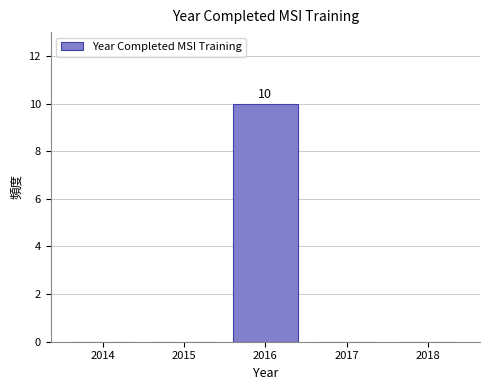

Reading left to right, what are all the values shown in this chart?

2014=0	2015=0	2016=10	2017=0	2018=0